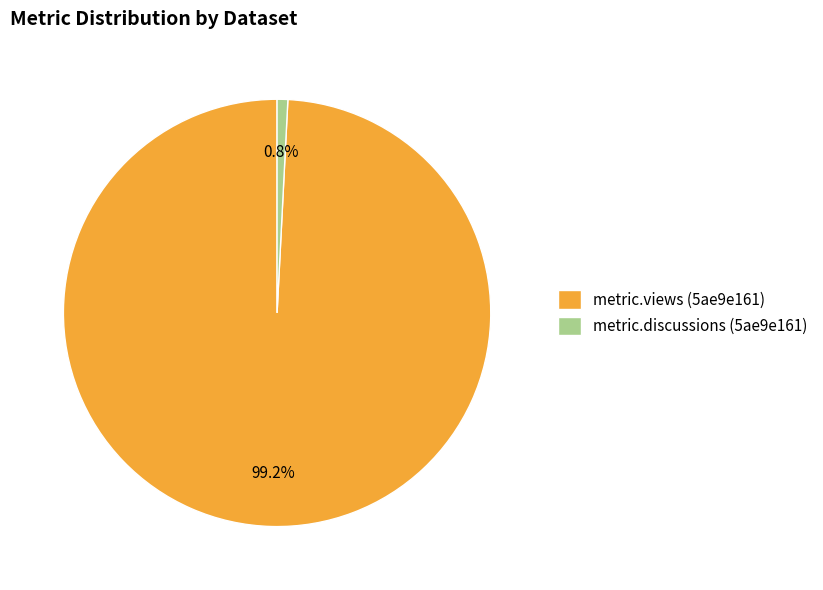

Count the number of slices in the pie.

2